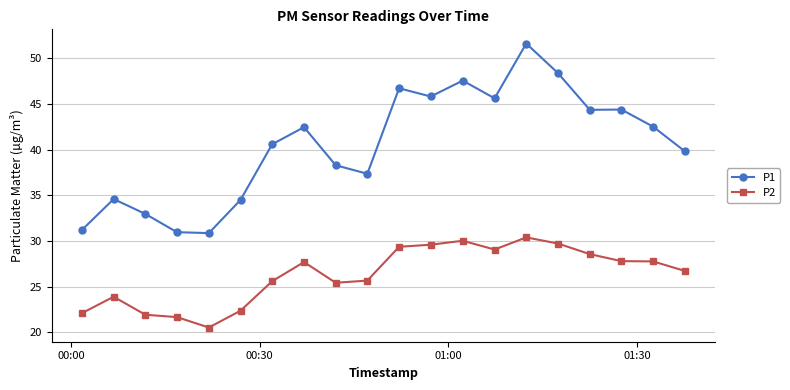

True or false: P2 has more than 0 points higher than both neighbors.

True